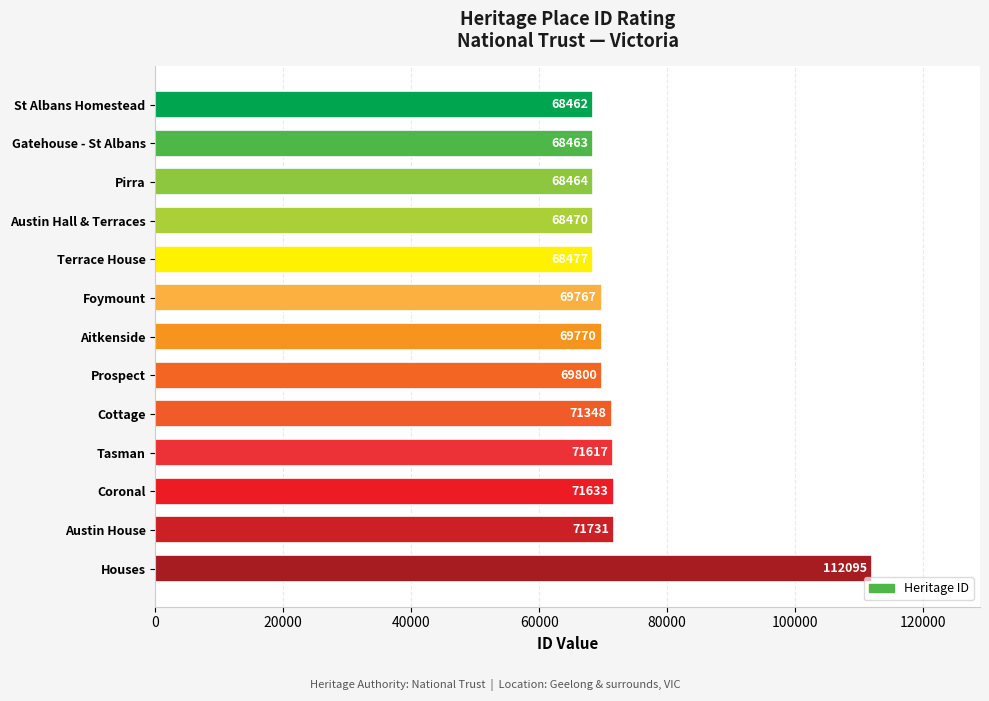

What is the change in value from Austin Hall & Terraces to Cottage?

+2878